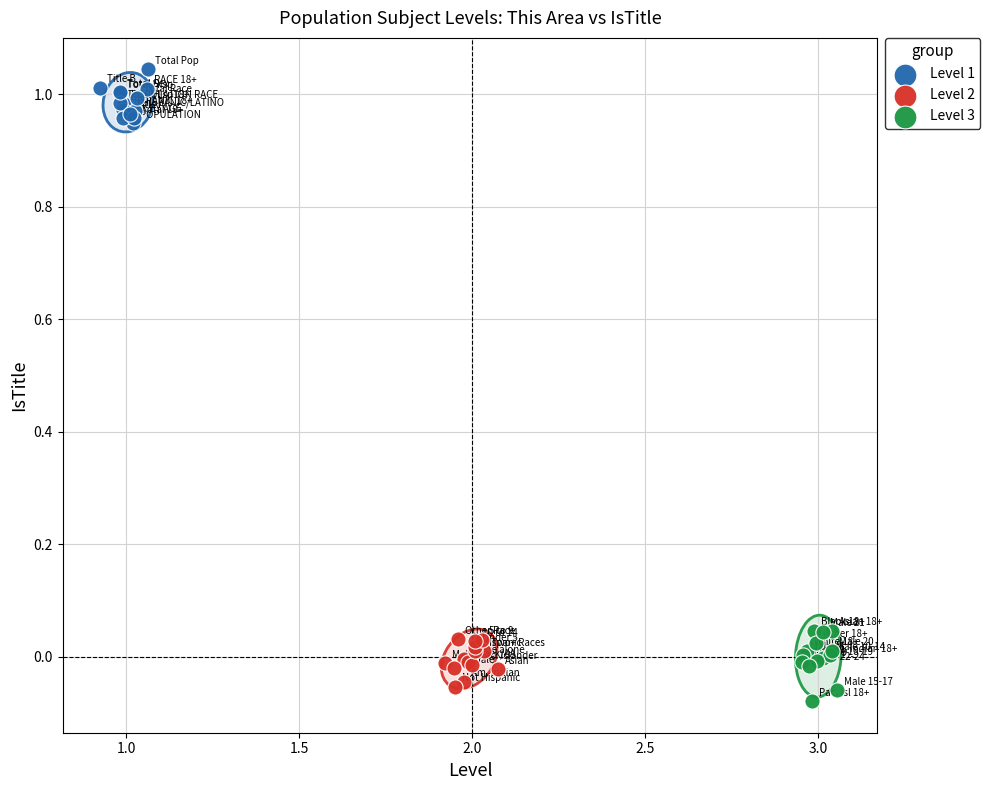

Which series contains the highest Y value?

Level 1